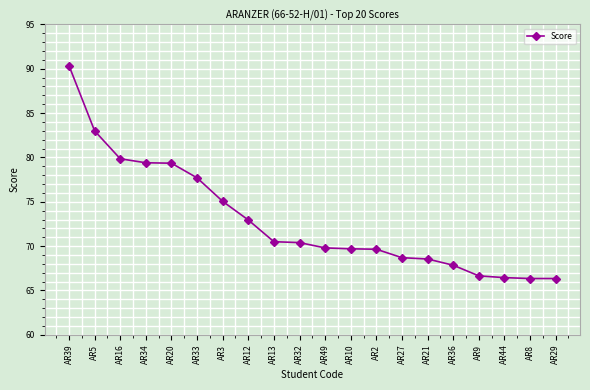

Is it true that the value at AR27 is 35.2?

False